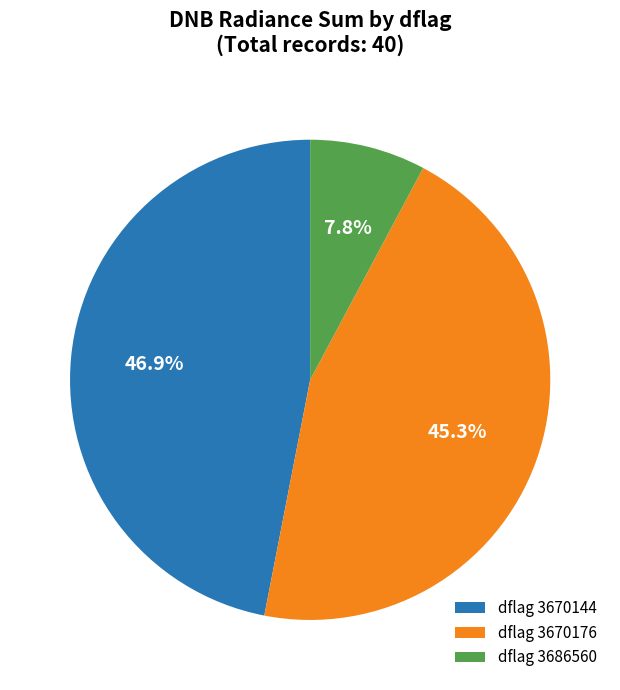

What is the ratio of the value at dflag 3670144 to the value at dflag 3670176?

1.0